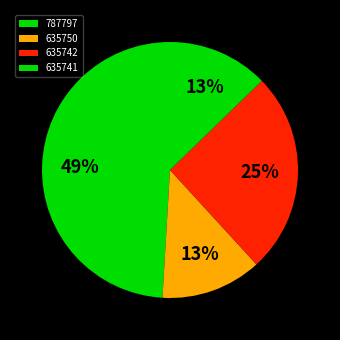

Between 635741 and 635750, which is larger?

635741